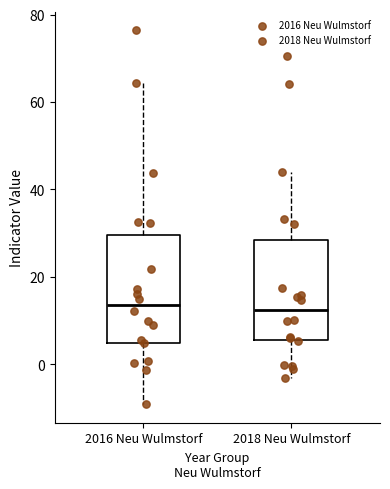

Reading left to right, read every box against the y-axis: the position of its median line, the range the box covers, and the ends of its whiskers. The values are not printed on the chart, so give them approximately, as read against the axis.

2016 Neu Wulmstorf: median 14, box 4 to 30, whiskers -10 to 64
2018 Neu Wulmstorf: median 12, box 6 to 28, whiskers -4 to 44